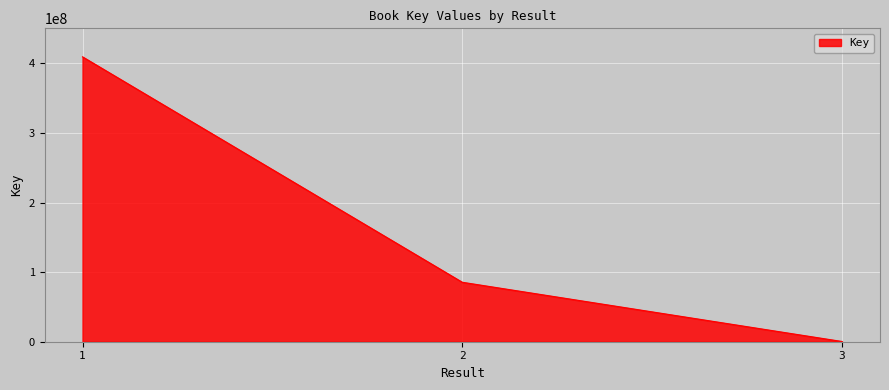

What is the average value?

165023633